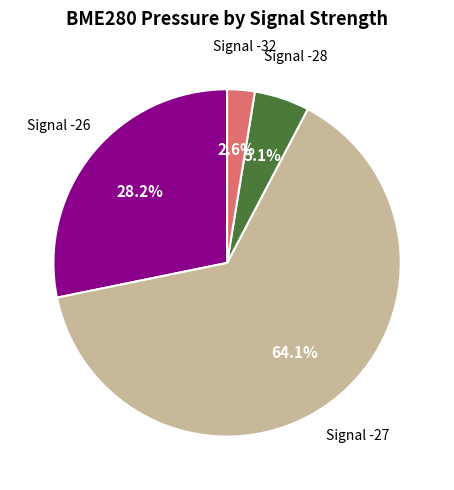

To the nearest percent, what is the average slice percentage?

25%